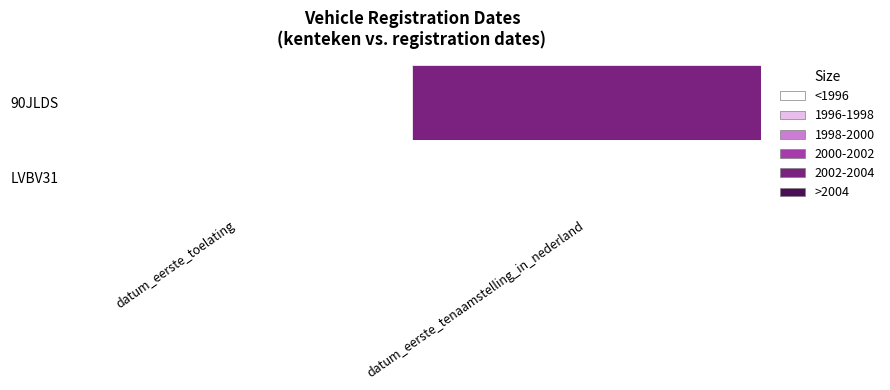

Rank the series by their average value, from highest to lowest.

90JLDS, LVBV31